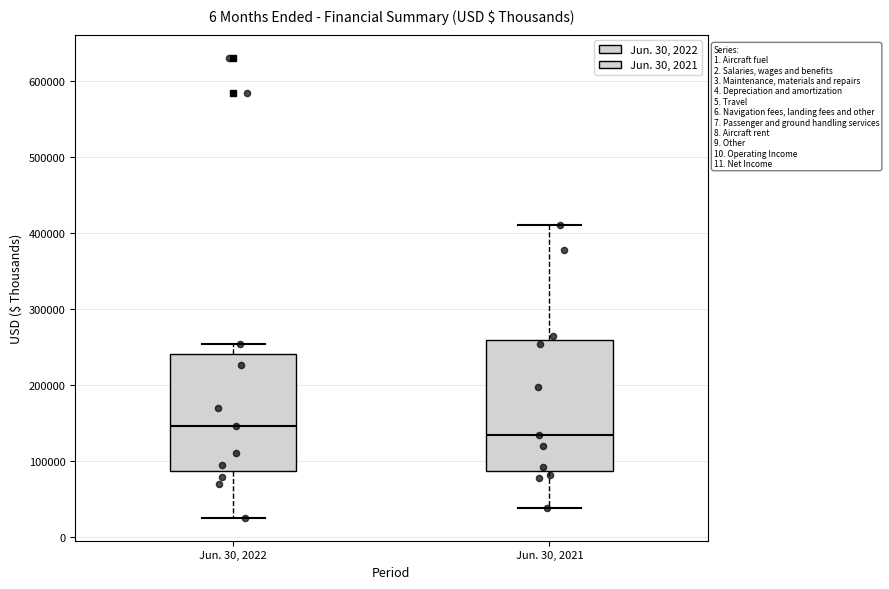

Comparing the boxes themselves (not the whiskers), which one is the tallest?

Jun. 30, 2021